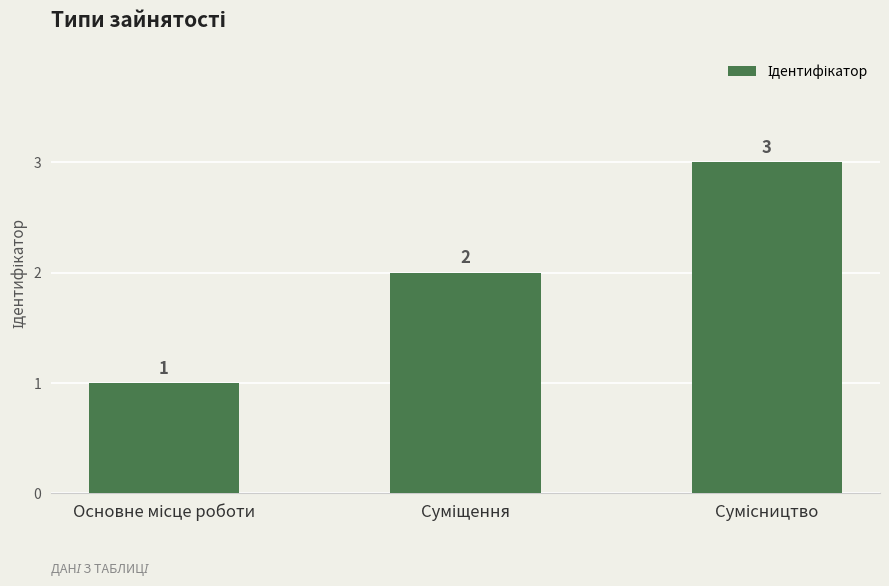

Count the values in the range 1 to 3.

3